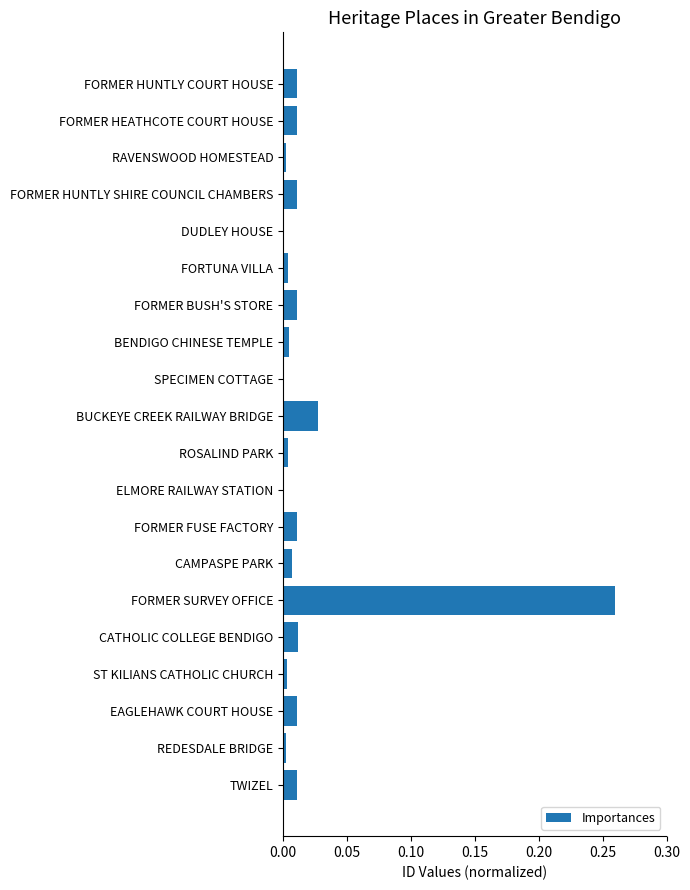

At which category does the chart reach its peak across all series?

FORMER SURVEY OFFICE